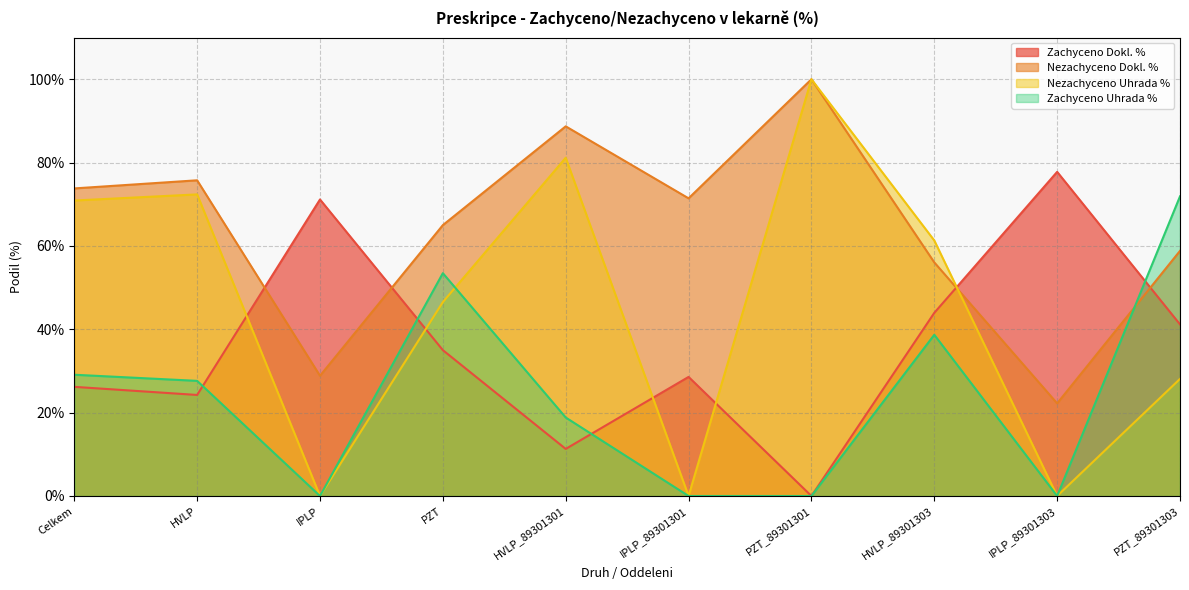

What is the label of the 9th point from the right?

HVLP